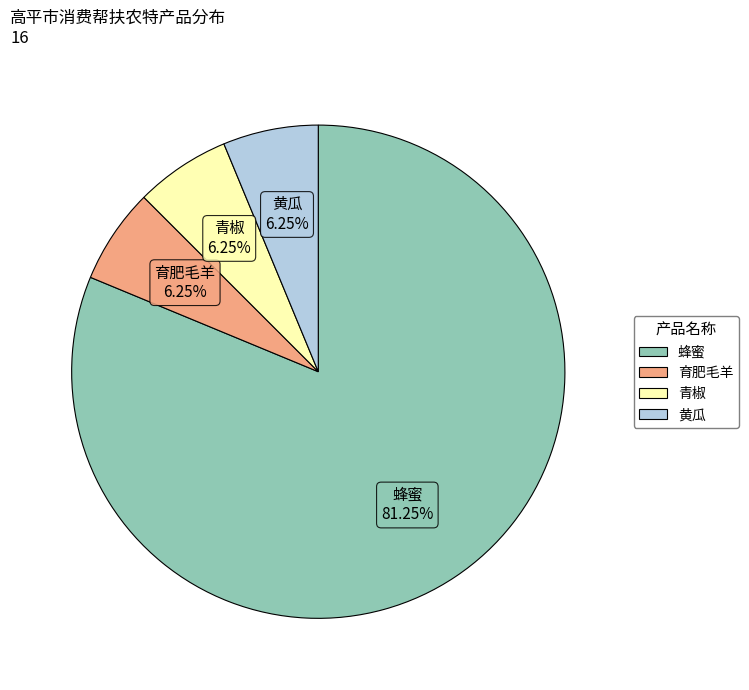

How many slices are in this pie chart?

4